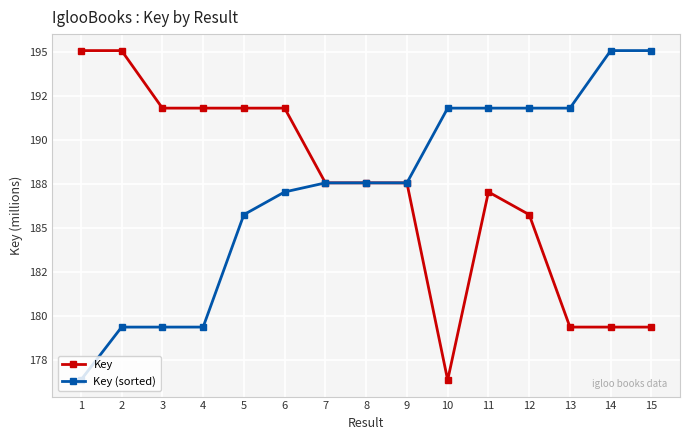

What are all the series names shown in the legend?

Key, Key (sorted)